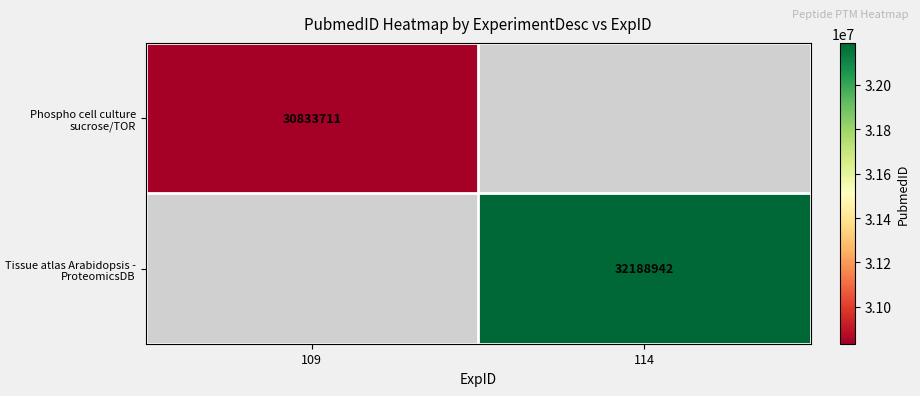

The value of Phospho cell culture sucrose/TOR at 109 is 43352544. True or false?

False